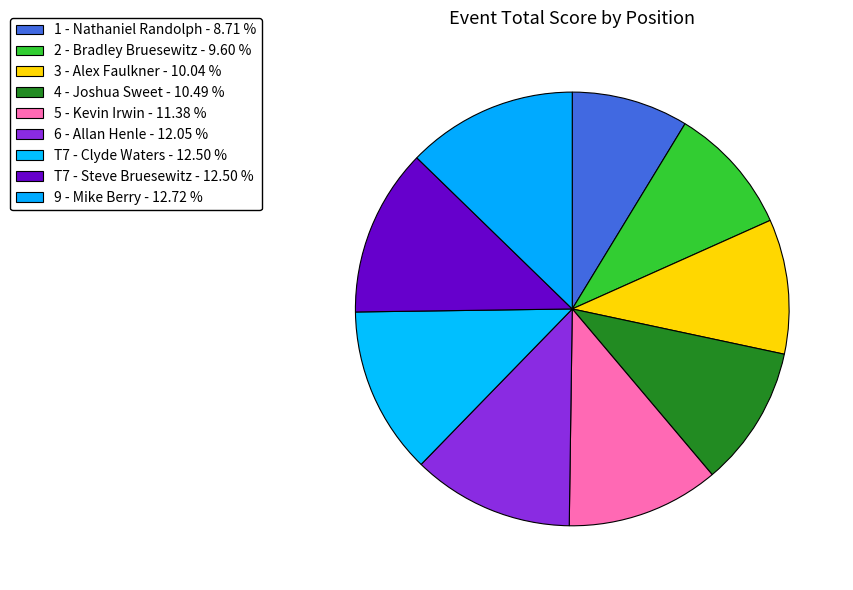

How many segments does this pie chart have?

9